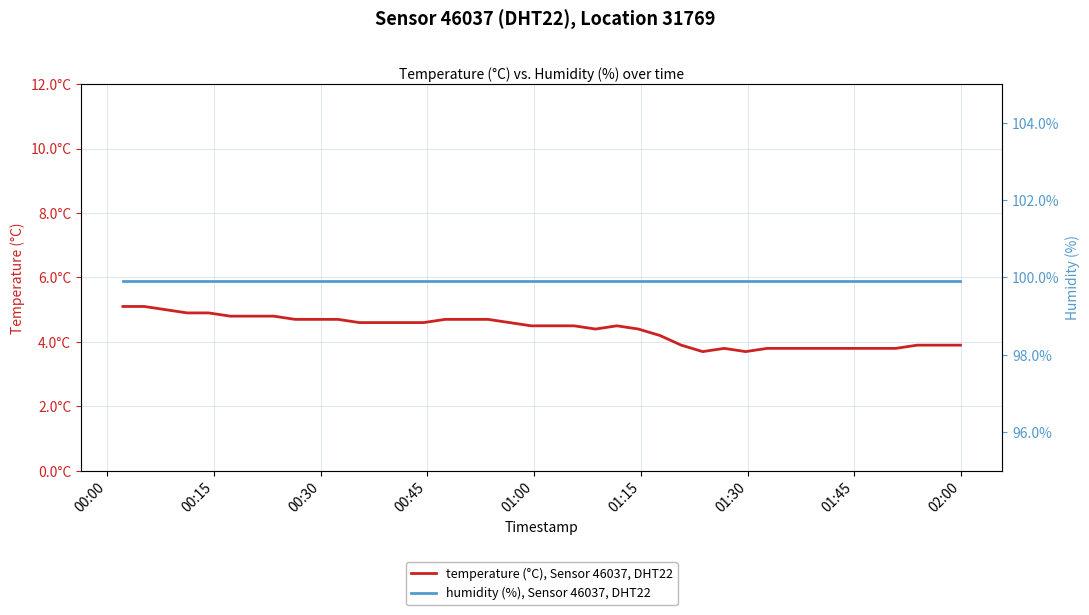

At how many categories does at least one series exceed 84?

40